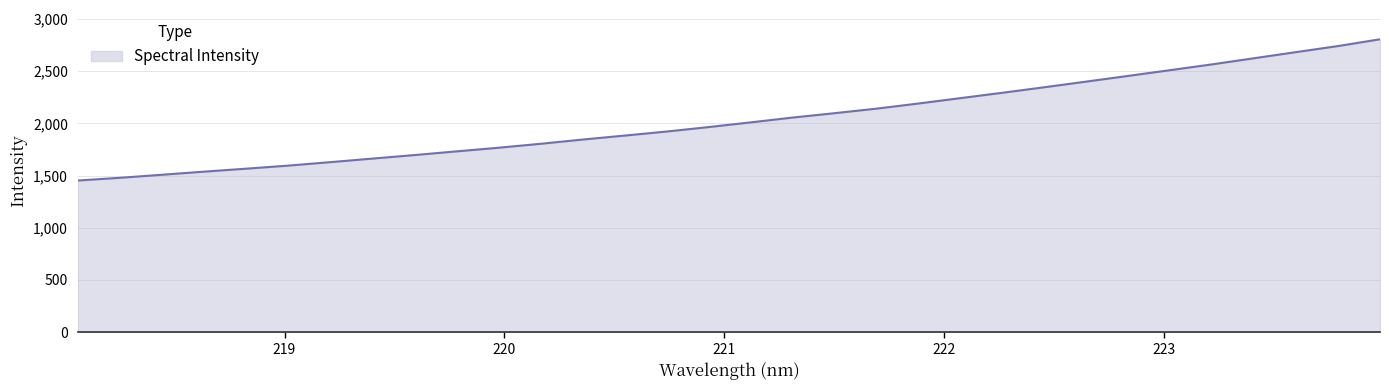

What is the average value?

2037.4